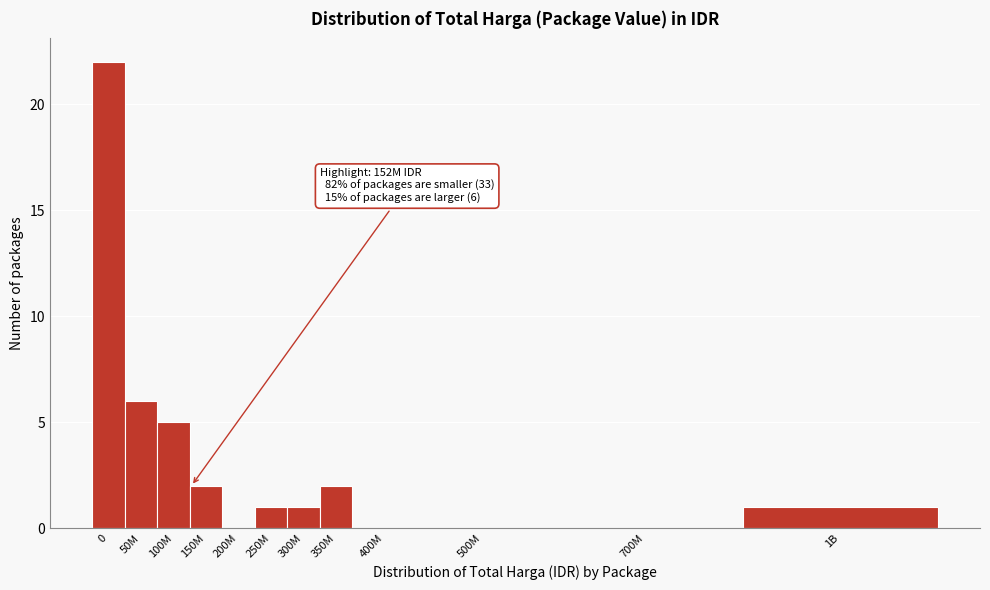

Reading left to right, extract all data points from this chart.

0=22	50M=6	100M=5	150M=2	200M=0	250M=1	300M=1	350M=2	400M=0	500M=0	700M=0	1B=1